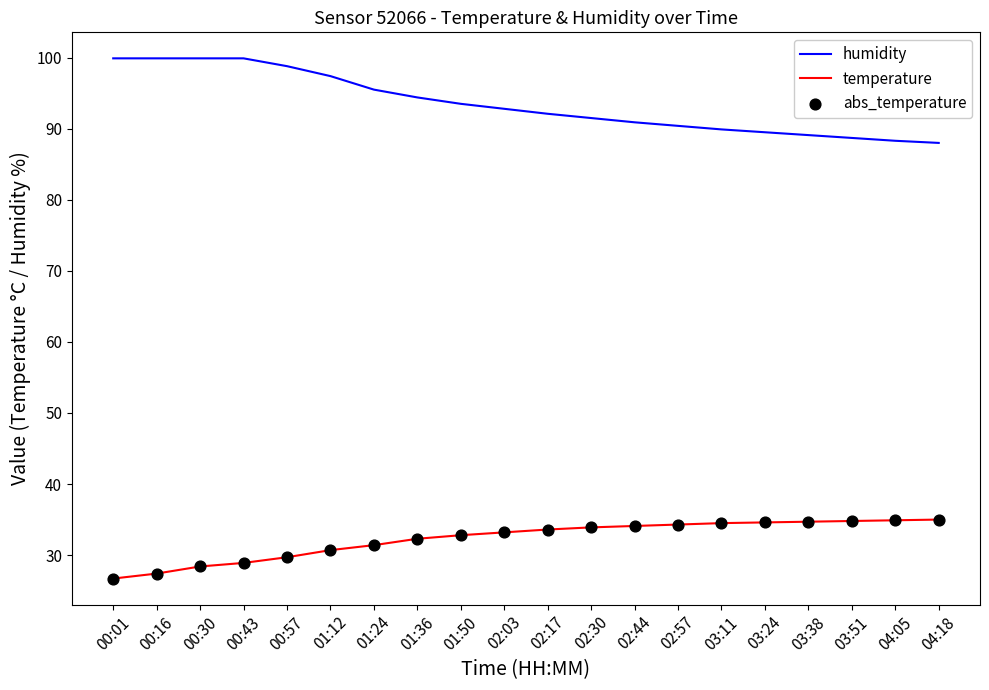

Which series has the largest total across all categories?

humidity